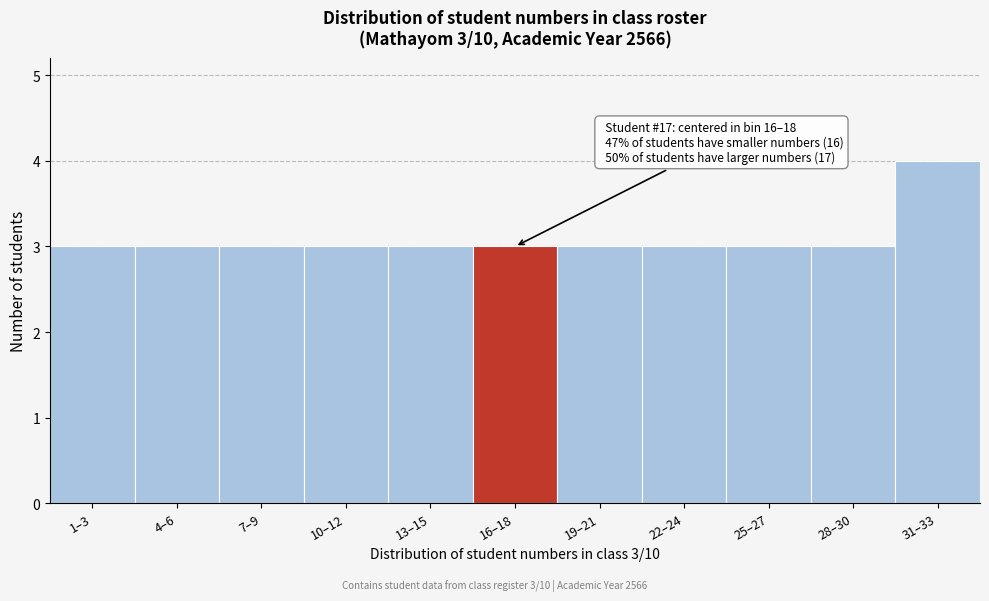

Reading right to left, list all the values displayed in this chart.

4	3	3	3	3	3	3	3	3	3	3